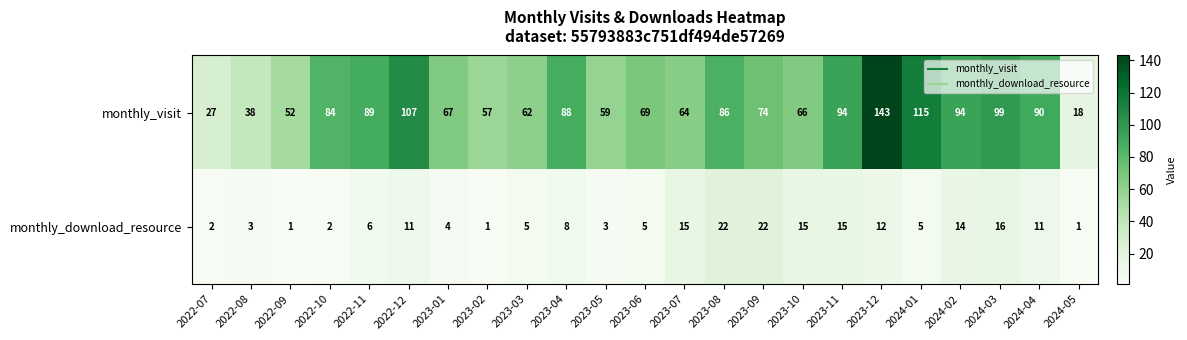

Rank the series by their average value, from highest to lowest.

monthly_visit, monthly_download_resource